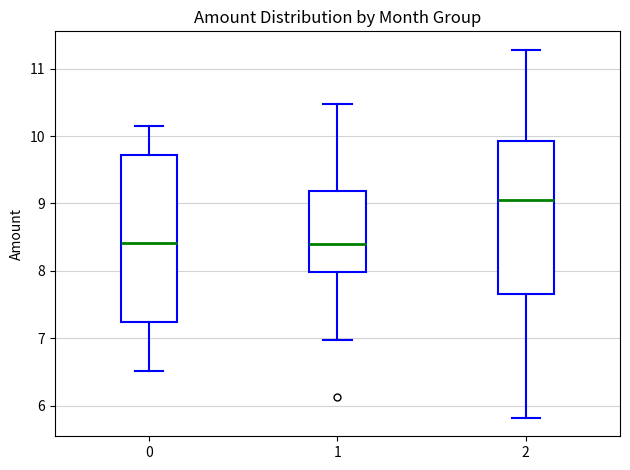

Reading left to right, transcribe this box plot: for each box, give where its median line is, the range the box spans, and where its two whiskers end, as read against the y-axis. The values are not printed on the chart, so give them approximately, as read against the axis.

0: median 8.4, box 7.2 to 9.7, whiskers 6.5 to 10.1
1: median 8.4, box 8.0 to 9.2, whiskers 7.0 to 10.5
2: median 9.0, box 7.7 to 9.9, whiskers 5.8 to 11.3